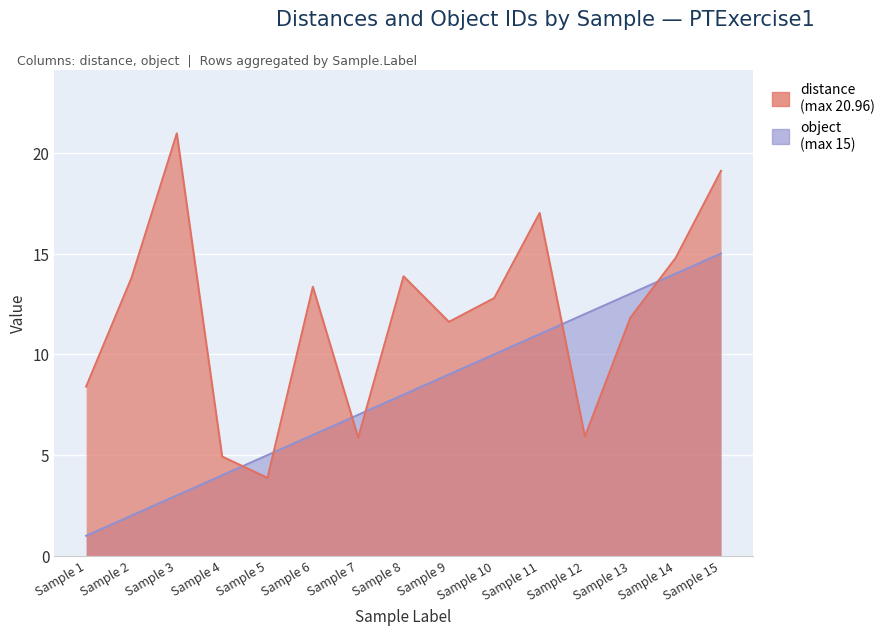

Between 4 and 15, which is larger?

15